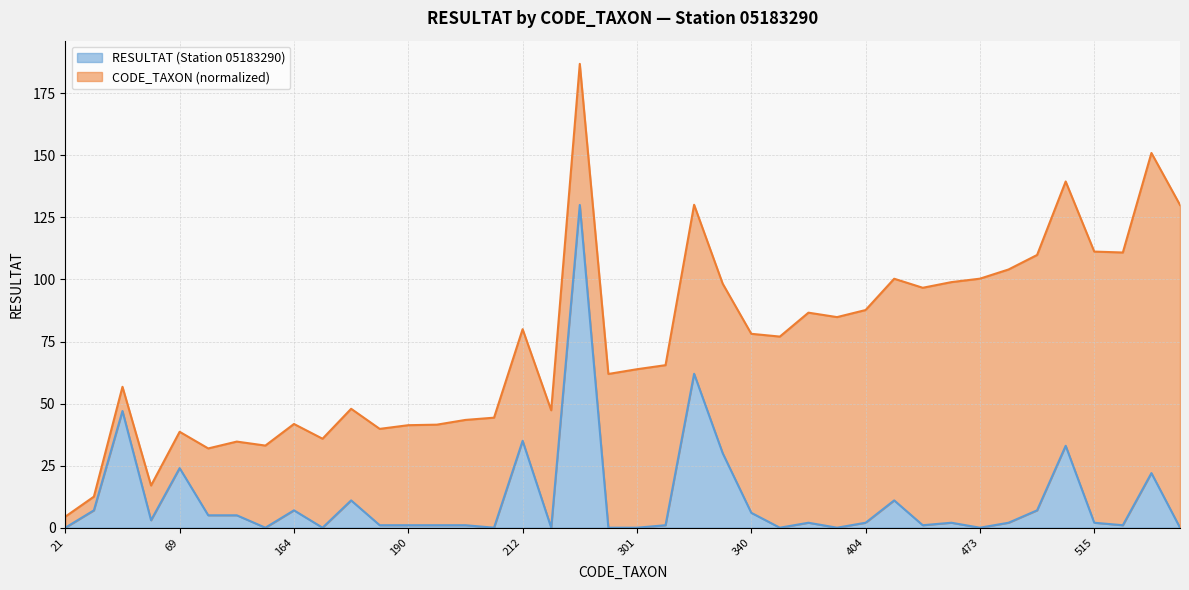

At which label is the value closest to 65?

321